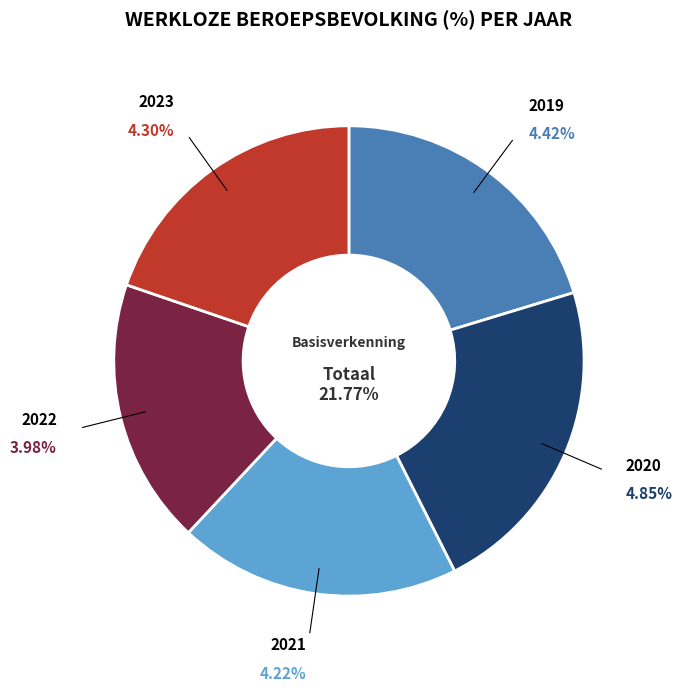

To the nearest percent, what portion does 2020 represent?

22%